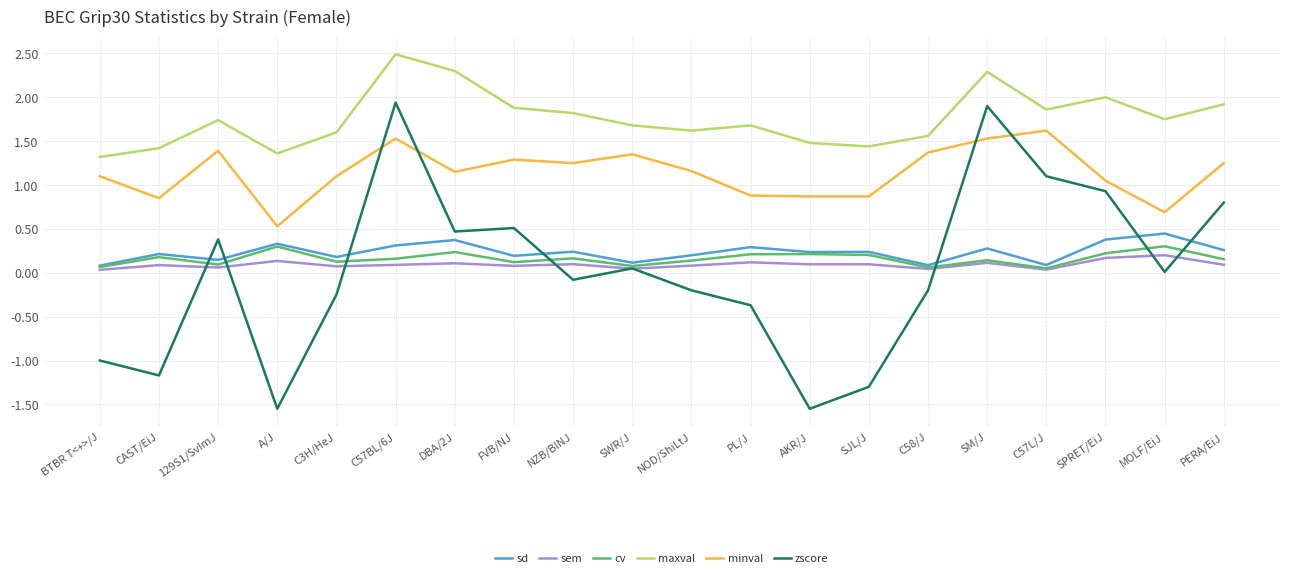

How many lines are shown in the chart?

6